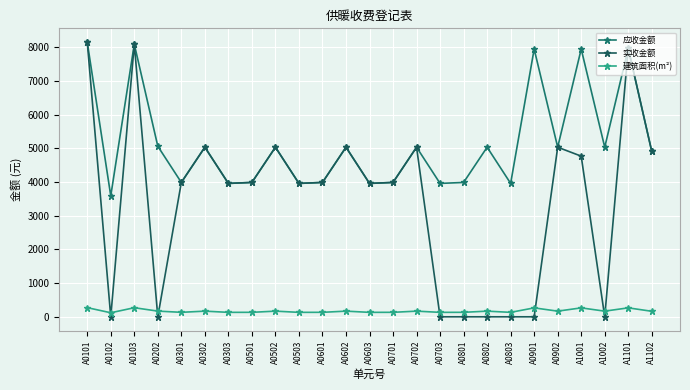

Which series has the widest spread of values?

实收金额